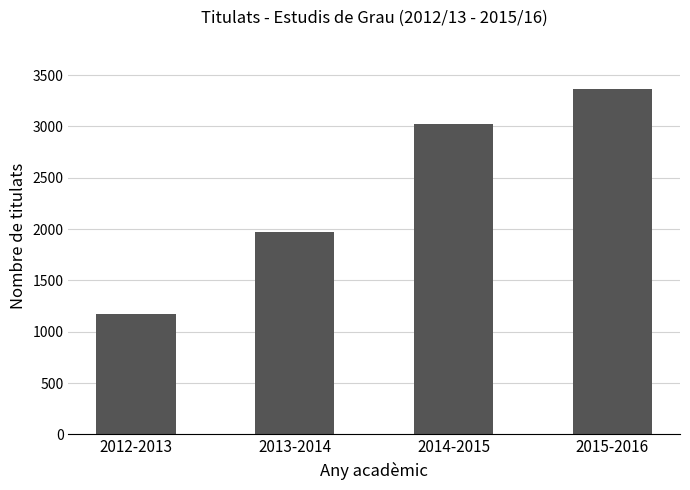

How many bars are there in total?

4